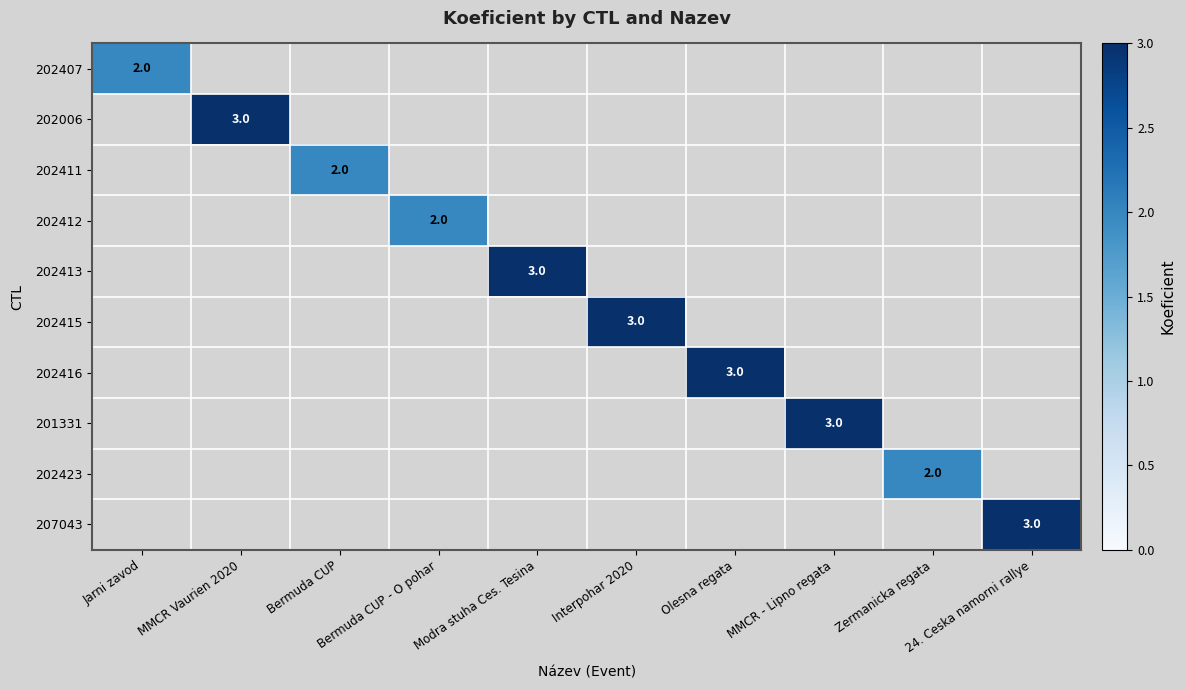

How many data points in 202006 are above 0?

1